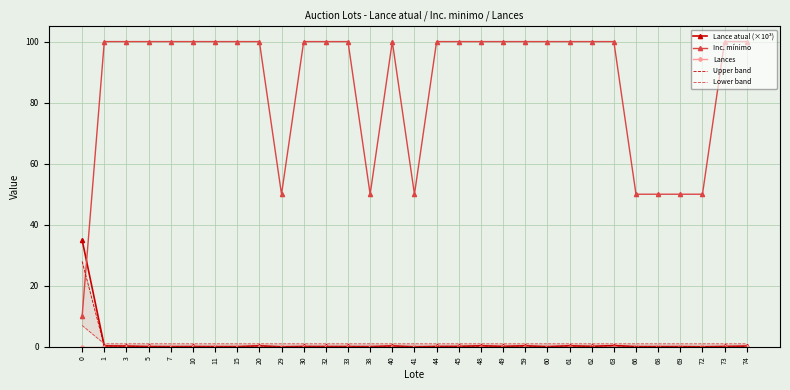

What is the difference between the Inc. mínimo values at 62 and 0?

90.0